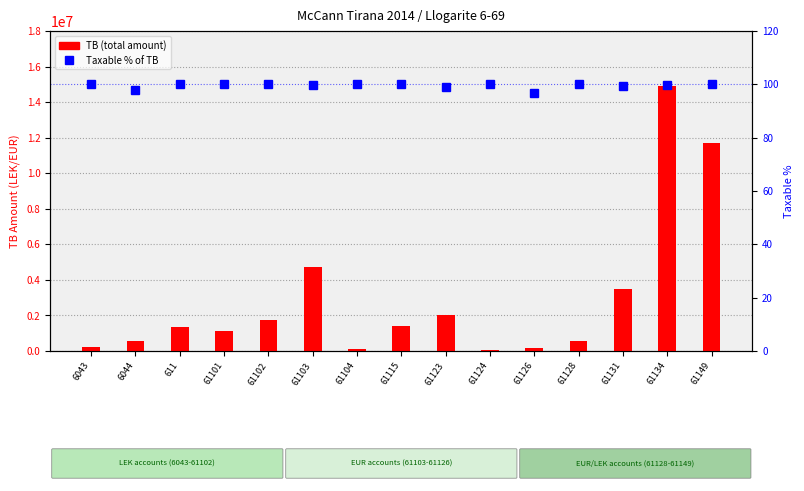

Reading right to left, transcribe all the data shown in this chart.

TB (total): 61149=11717876.6	61134=14931158.8	61131=3465988.5	61128=567460.5	61126=163090.0	61124=61813.2	61123=2010362.2	61115=1434003.2	61104=105900.0	61103=4735066.9	61102=1735151.5	61101=1149043.7	611=1366068.5	6044=588118.9	6043=250227.1
Taxable %: 61149=100.0	61134=99.7	61131=99.2	61128=100.0	61126=96.9	61124=100.0	61123=99.1	61115=100.0	61104=100.0	61103=99.9	61102=100.0	61101=100.0	611=100.0	6044=97.8	6043=100.0